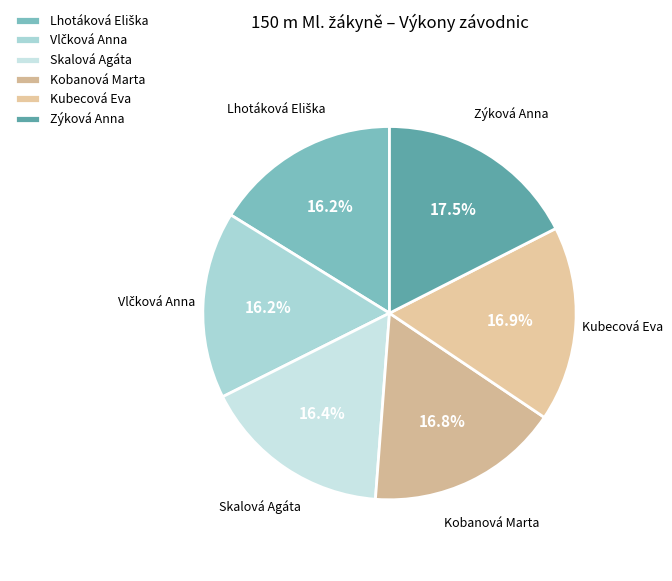

Is Kubecová Eva the majority of the pie?

No